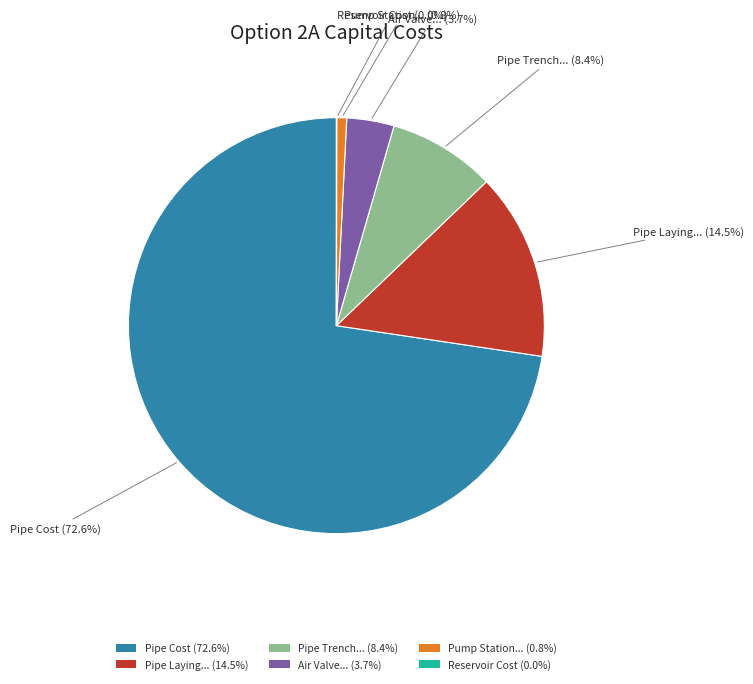

Do Pump Station... (0.8%) and Pipe Laying... (14.5%) together represent more than half of the pie?

No